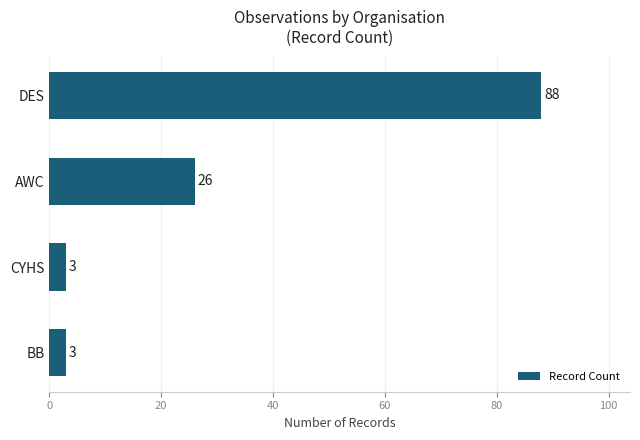

Between CYHS and AWC, which is larger?

AWC